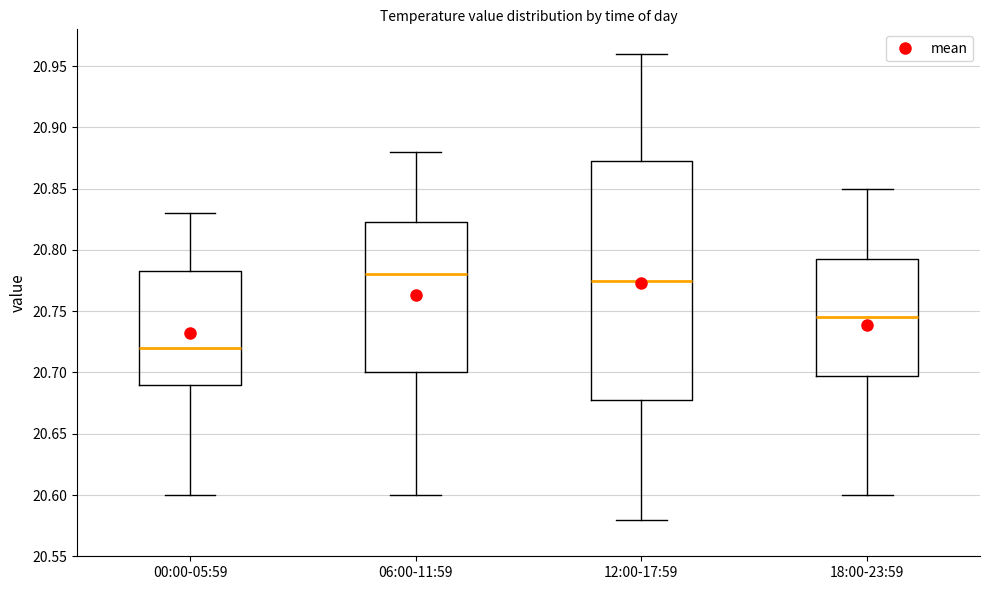

Reading left to right, read every box against the y-axis: the position of its median line, the range the box covers, and the ends of its whiskers. The values are not printed on the chart, so give them approximately, as read against the axis.

00:00-05:59: median 20.720, box 20.690 to 20.785, whiskers 20.600 to 20.830
06:00-11:59: median 20.780, box 20.700 to 20.825, whiskers 20.600 to 20.880
12:00-17:59: median 20.775, box 20.680 to 20.875, whiskers 20.580 to 20.960
18:00-23:59: median 20.745, box 20.700 to 20.795, whiskers 20.600 to 20.850